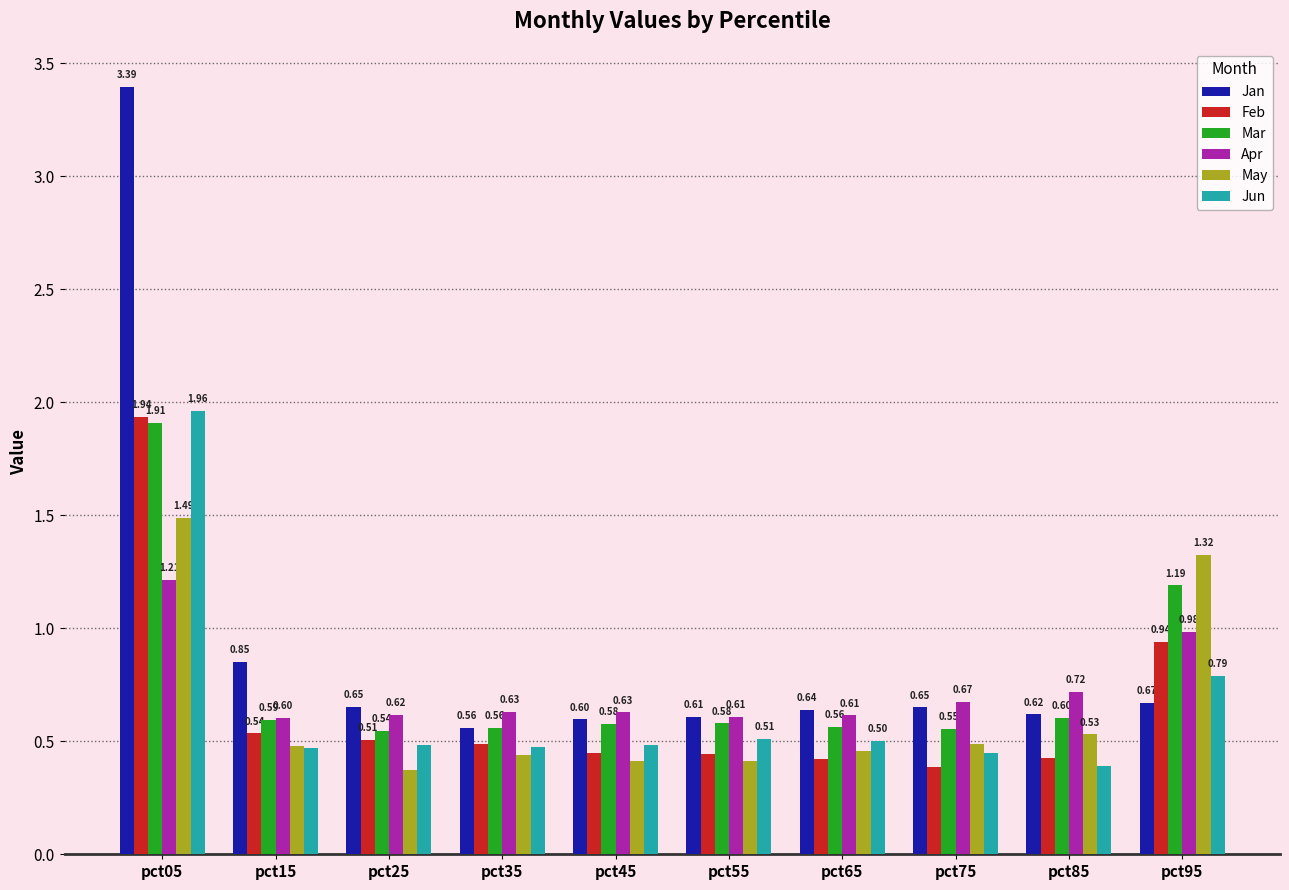

How many bars are there in each group?

6